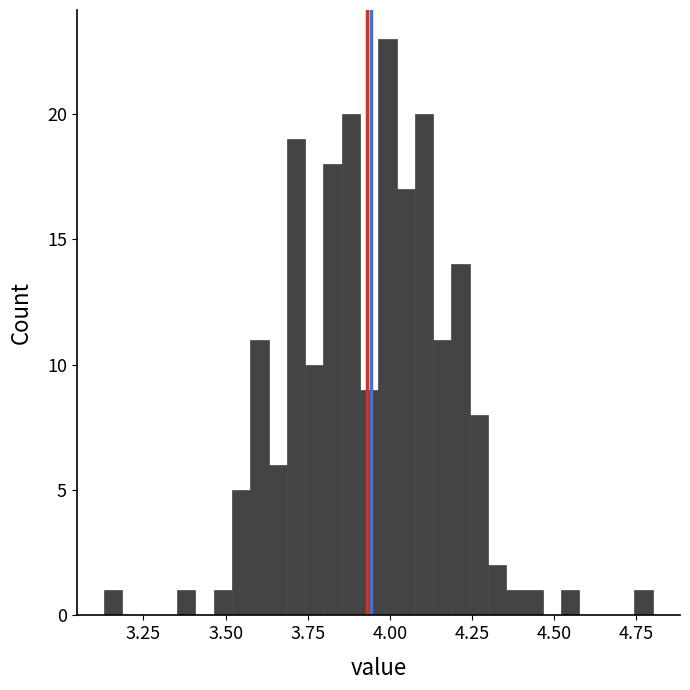

Read against the x-axis, roughly where is the centre of the tallest bar?

4.00